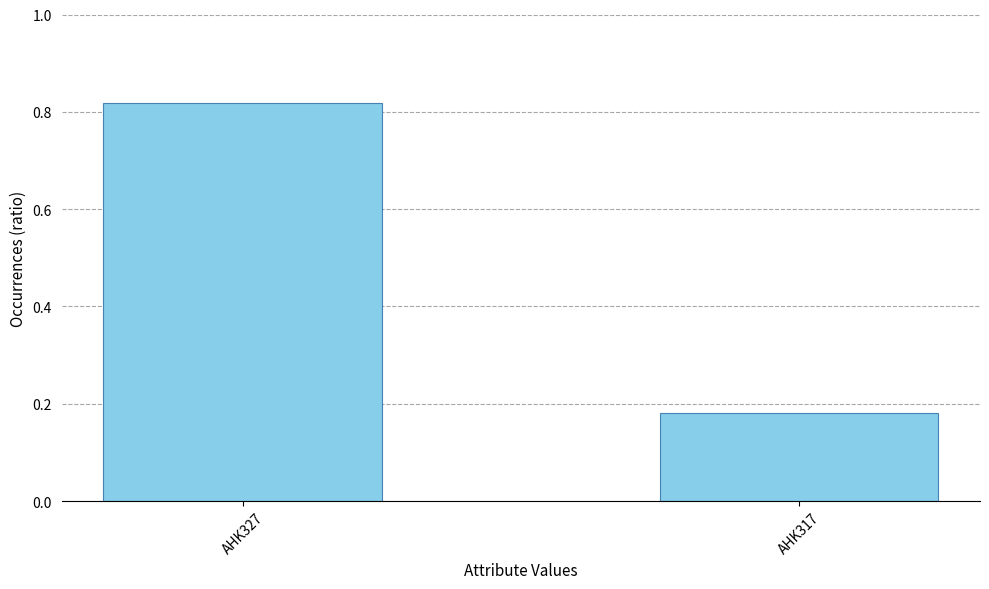

Are the bars horizontal?

No